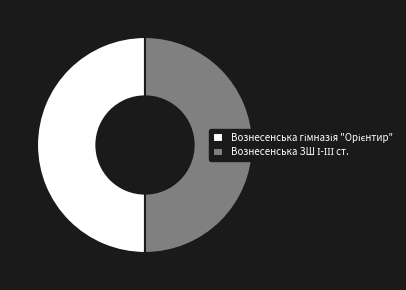

How many segments does this pie chart have?

2